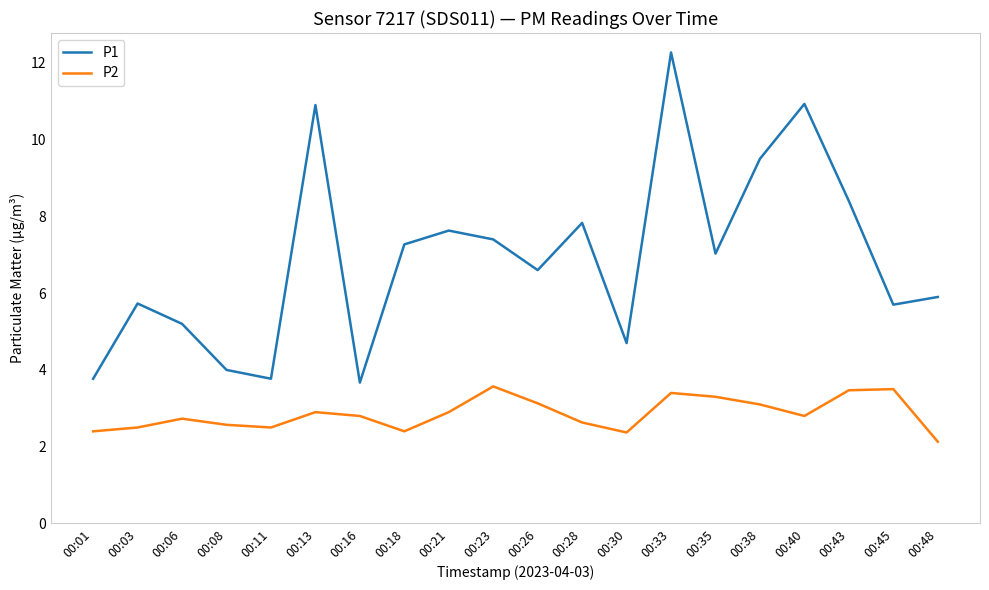

Which series has the largest range (max minus min)?

P1